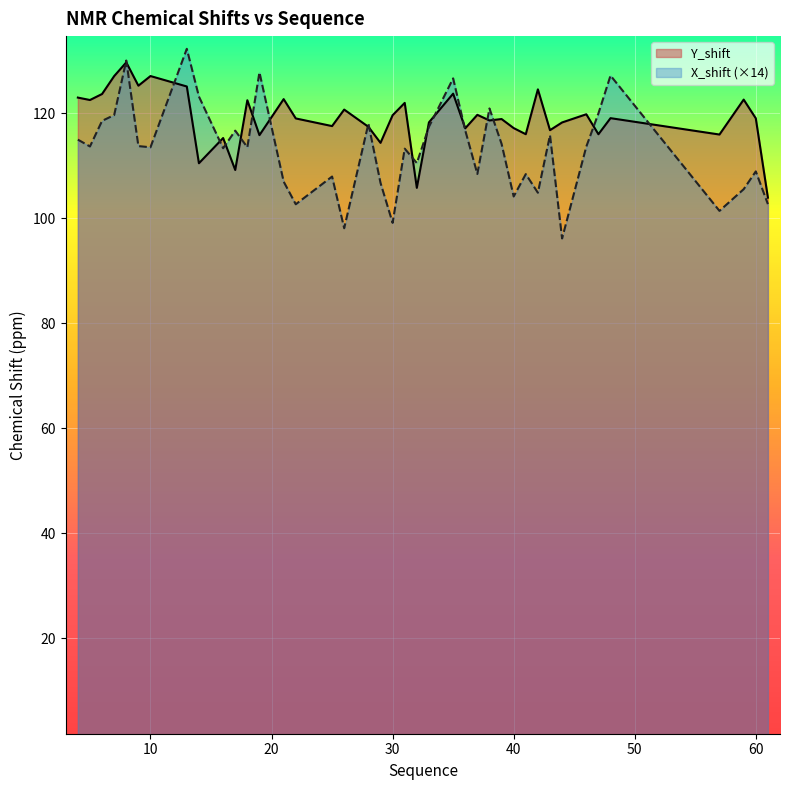

The value of X_shift at 40 is 160.9. True or false?

False